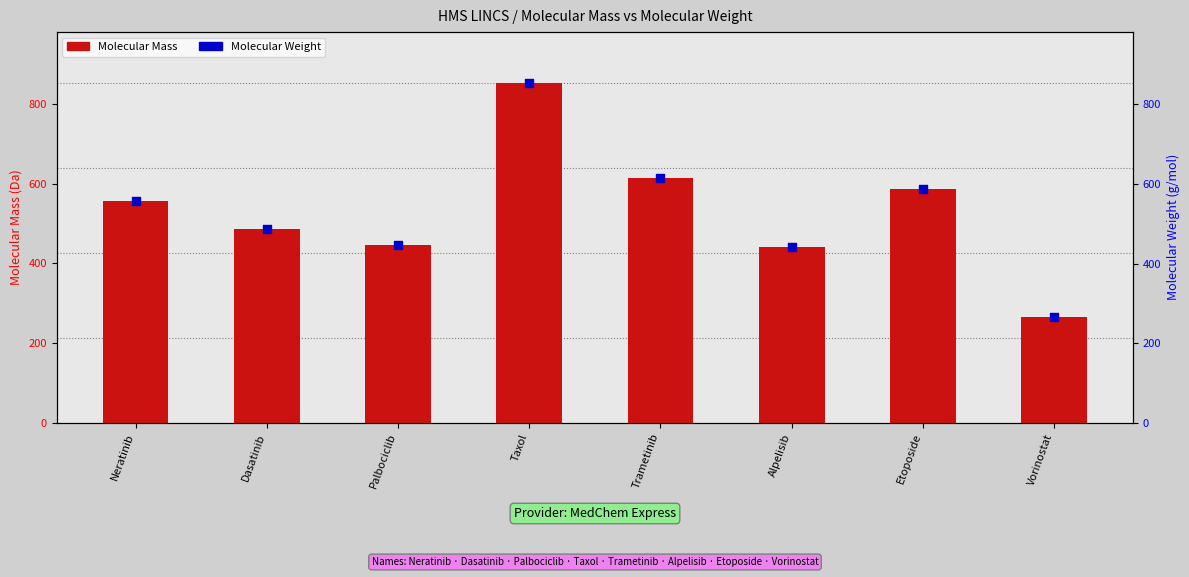

Which series has the largest Y range (max minus min)?

Molecular Weight